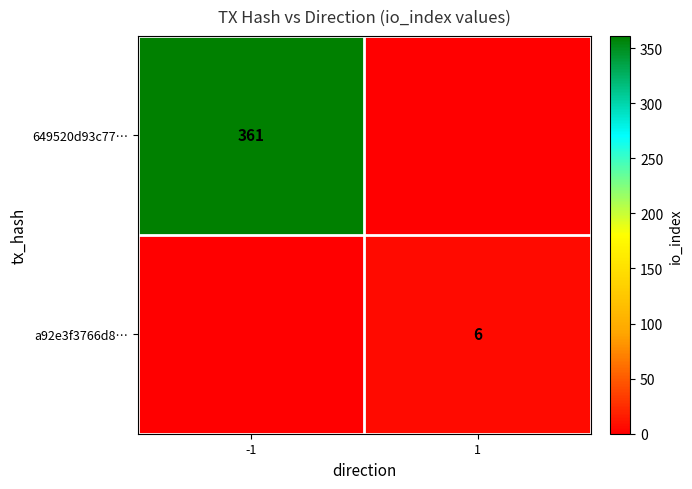

At which category is the sum across all series the highest?

-1